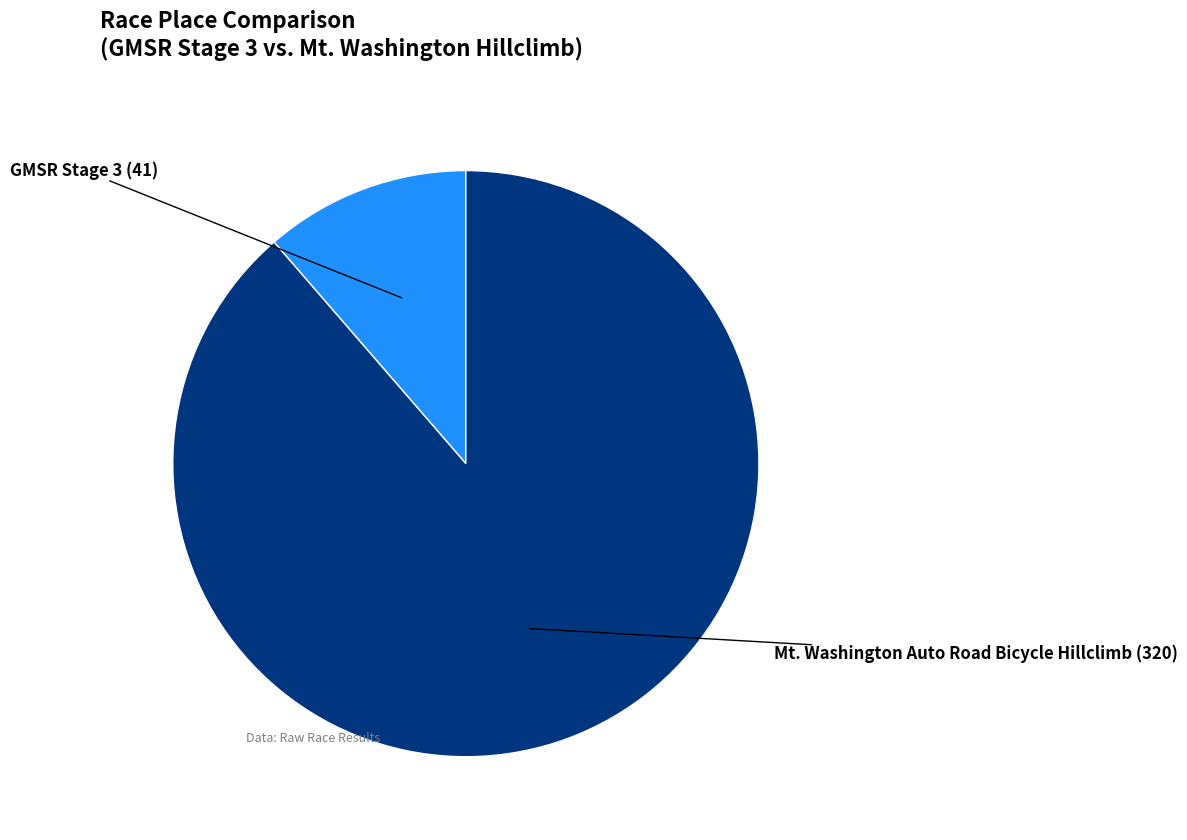

The GMSR Stage 3 slice represents 5% of the pie. True or false?

False